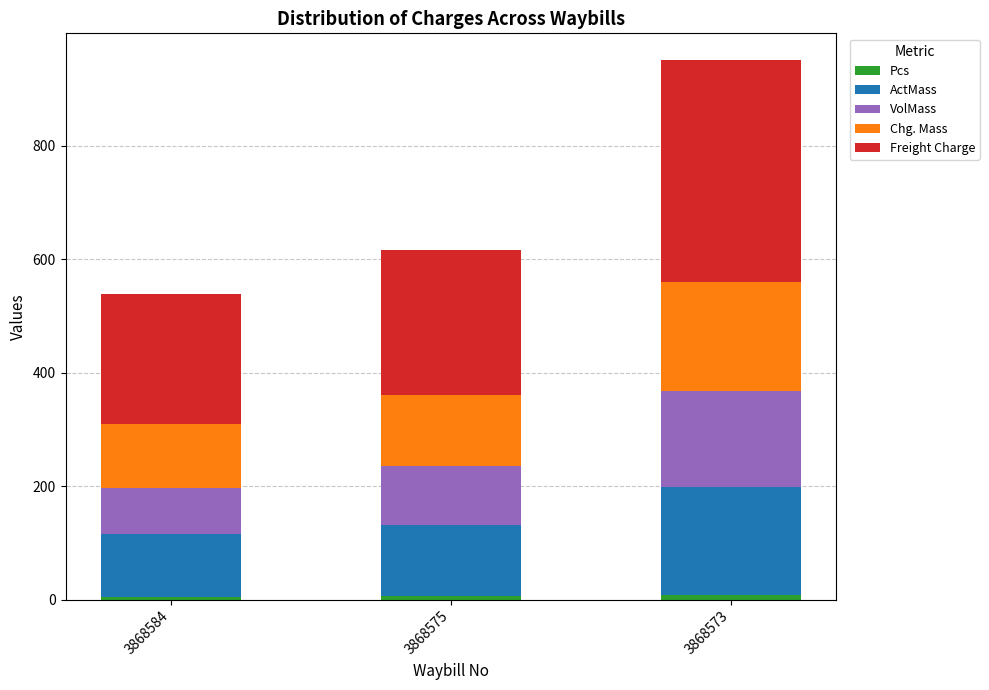

At which category is the sum across all series the highest?

3868573